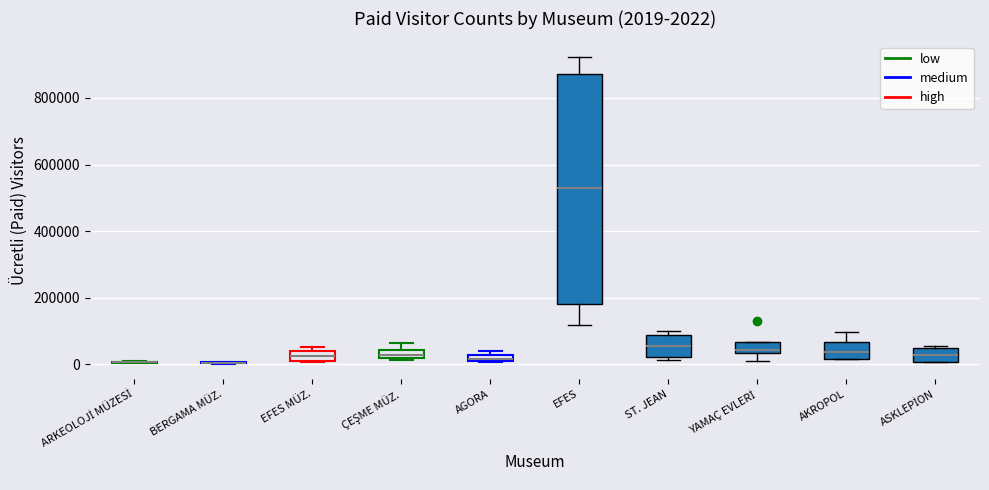

Comparing the boxes themselves (not the whiskers), which one is the tallest?

EFES